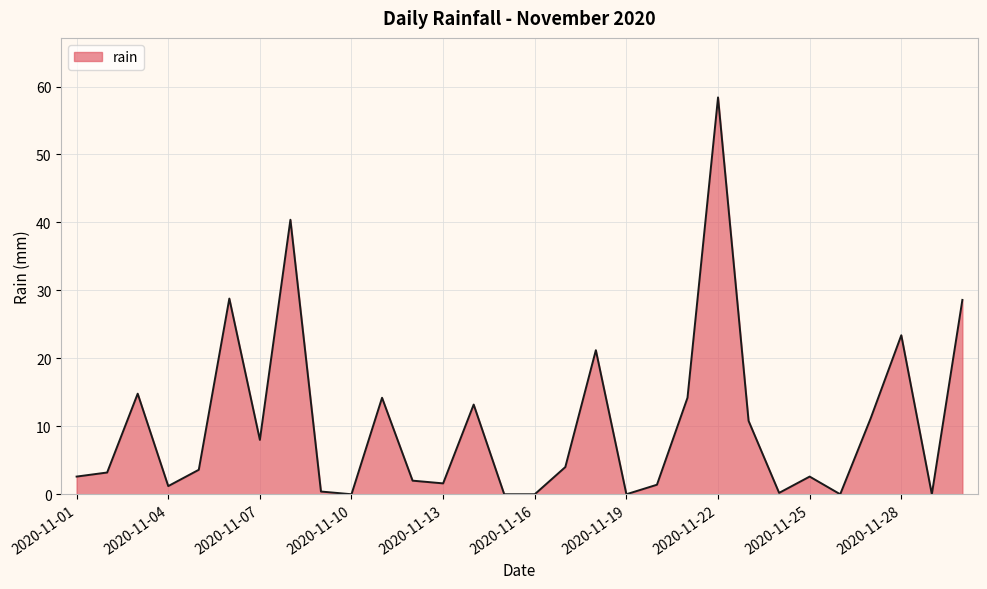

What is the difference between the maximum and minimum values?

58.4